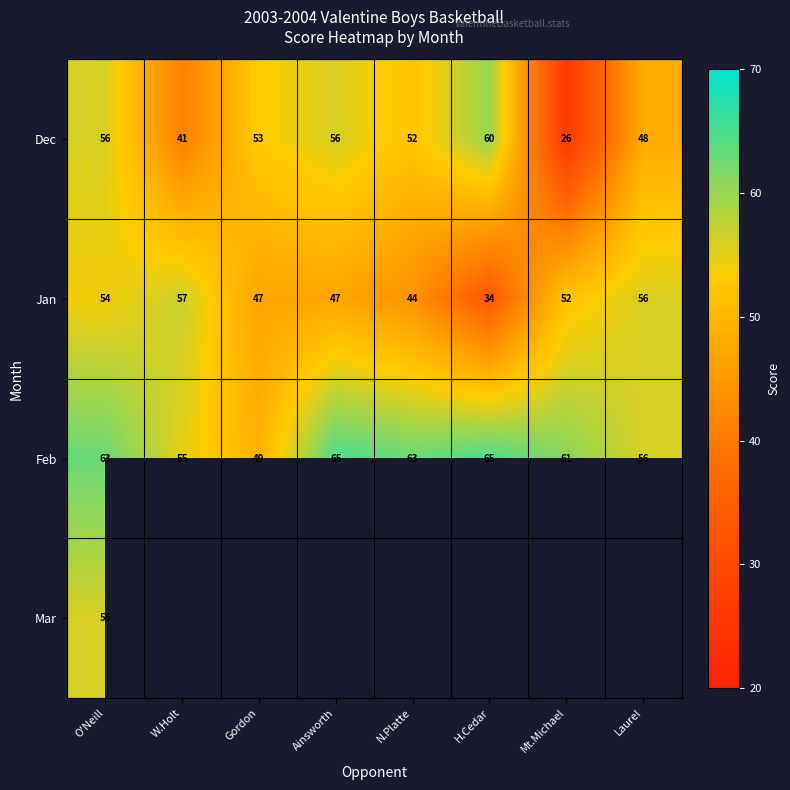

Between Laurel and N.Platte, which is larger?

N.Platte